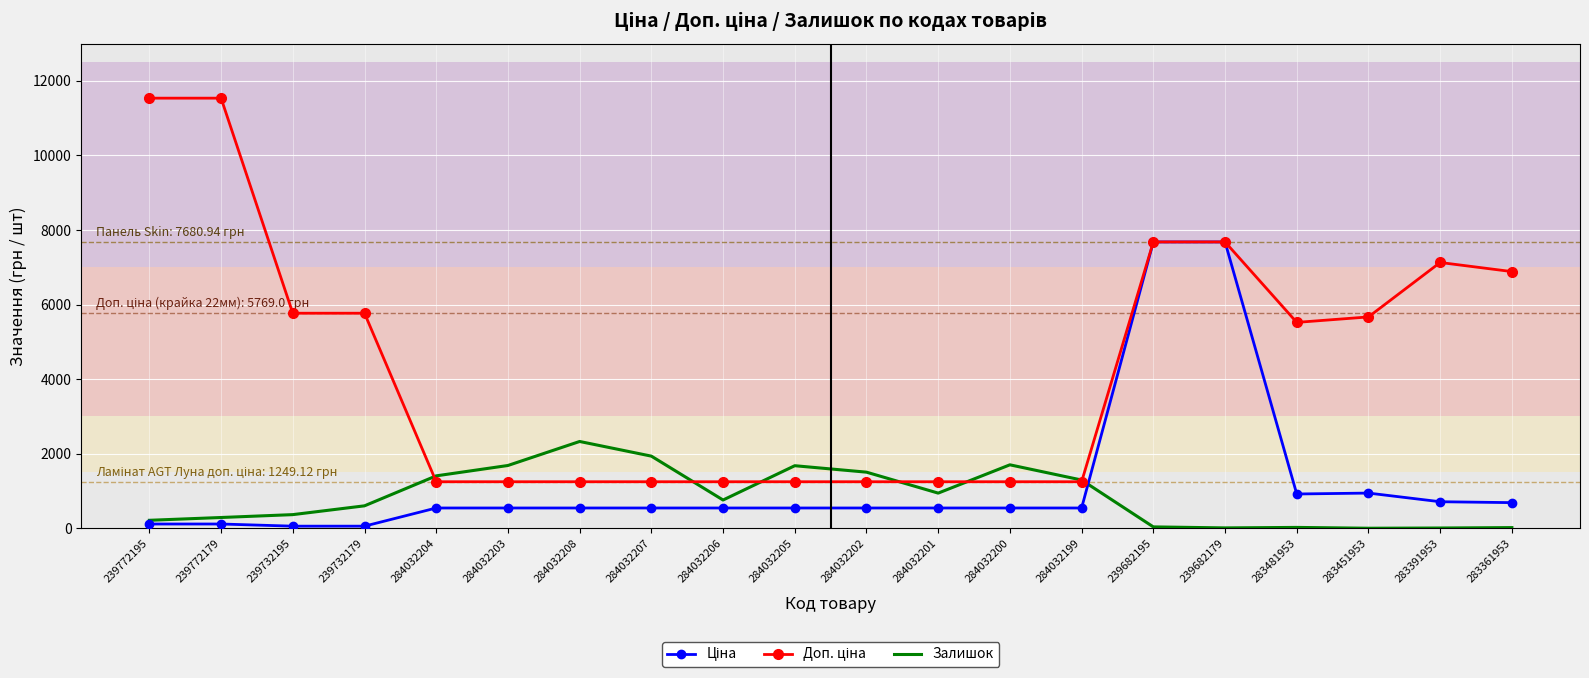

True or false: Залишок has a value of 1283.6 at 284032206.

False